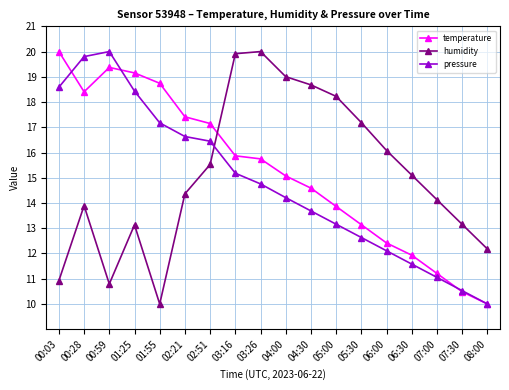

At which label does pressure first exceed 14?

00:03